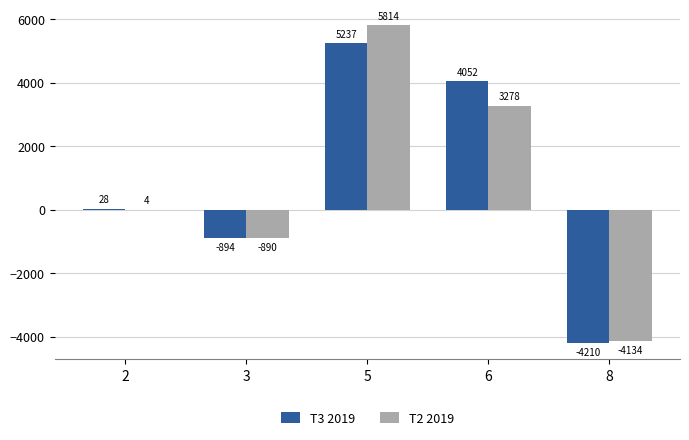

Which series has the largest total across all categories?

T3 2019